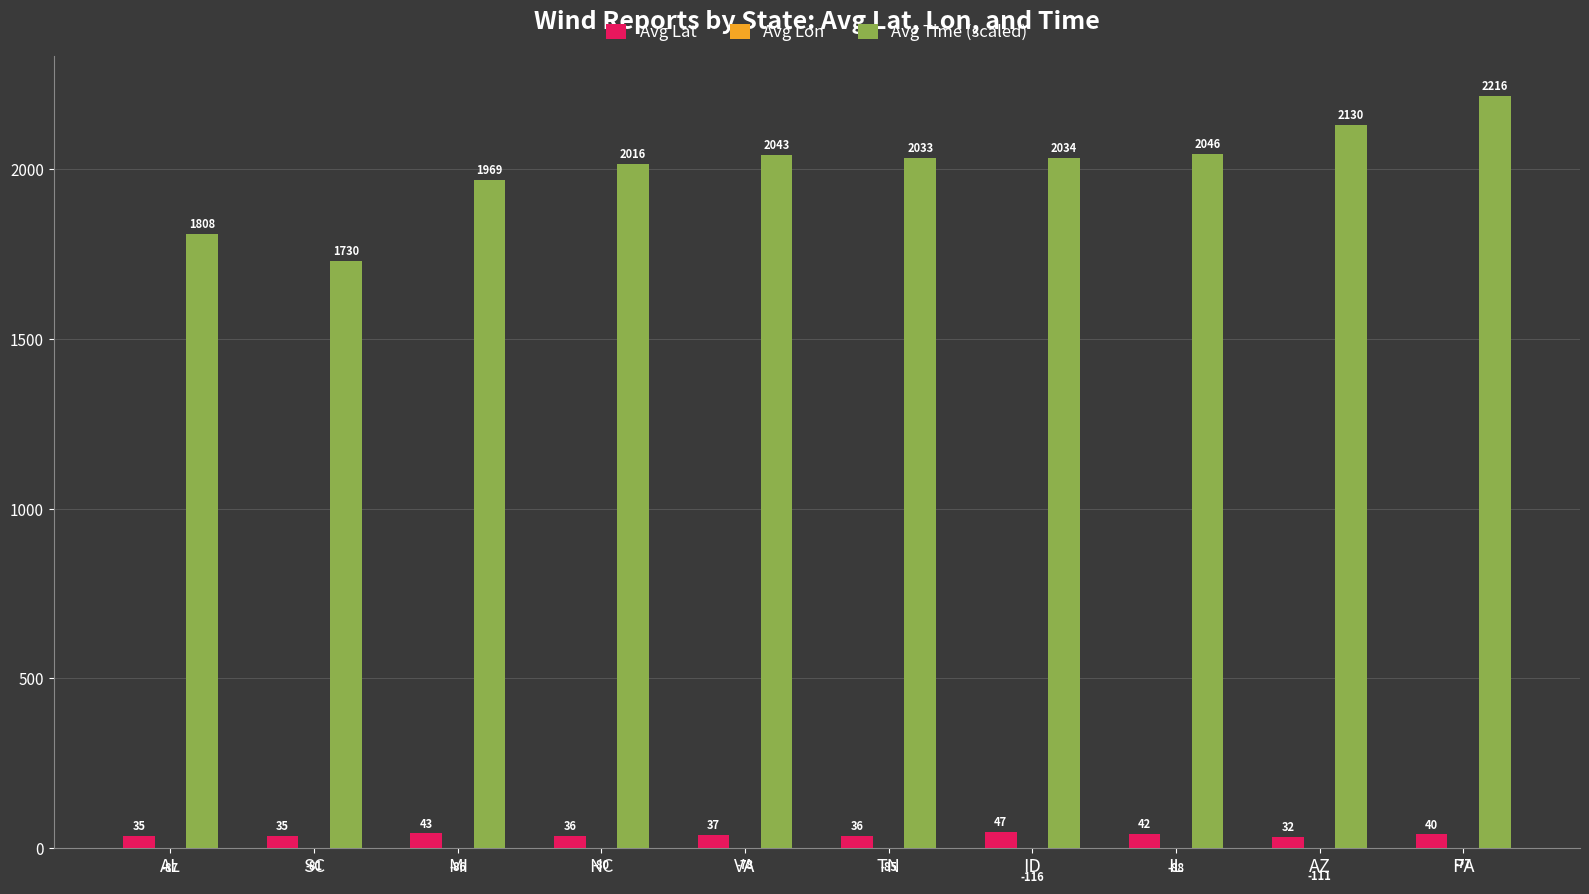

What value does the Avg Lon series have at AL?

-87.3